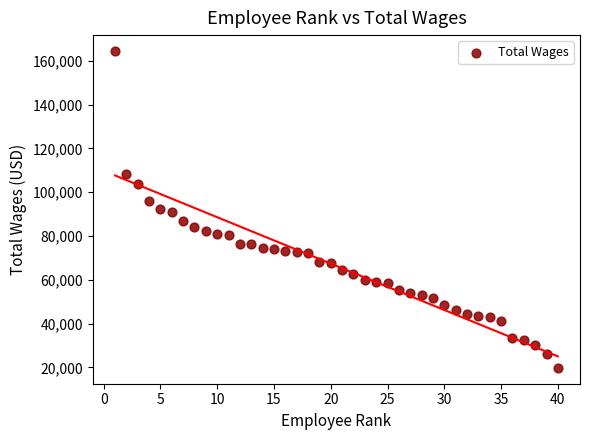

What is the range of Y values (max minus min)?

144792